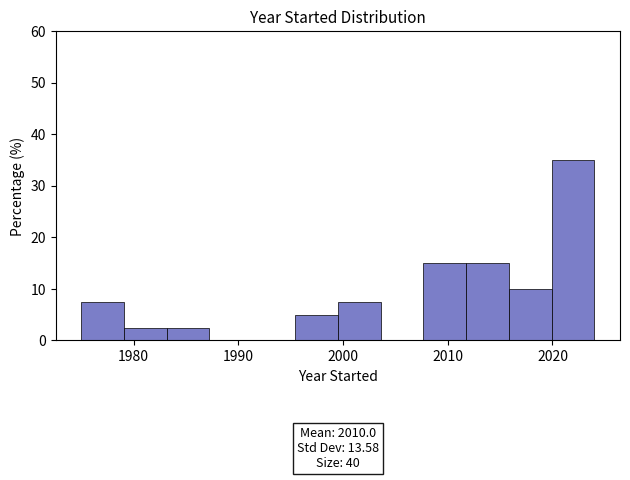

Which range on the x-axis has the tallest bar?

2020 to 2024